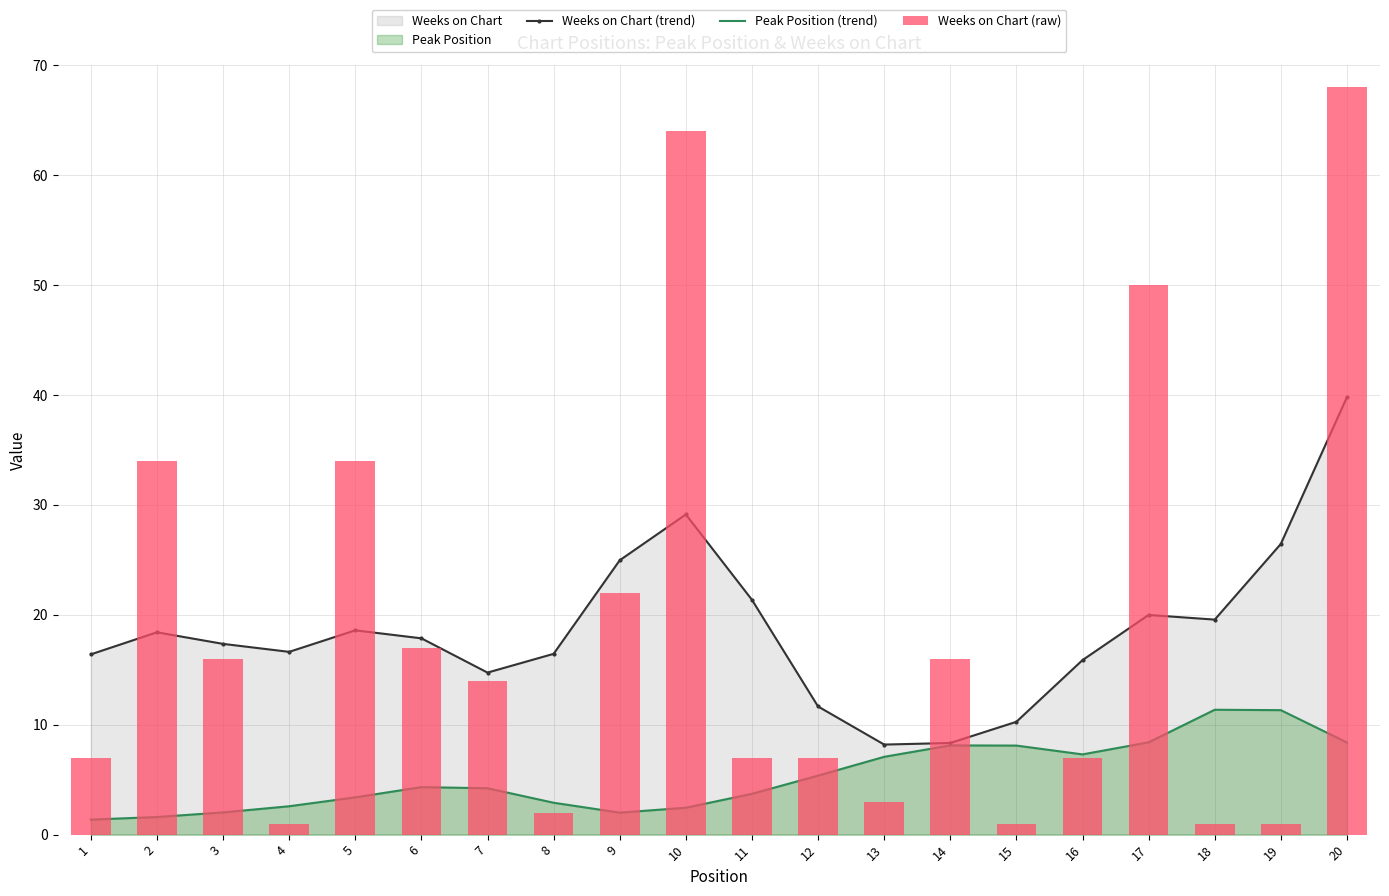

Which category has the highest value in the Weeks on Chart (trend) series?

20